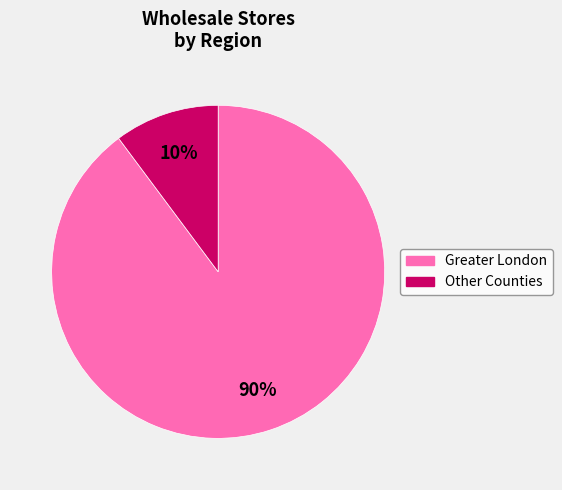

The Greater London slice represents 90% of the pie. True or false?

True